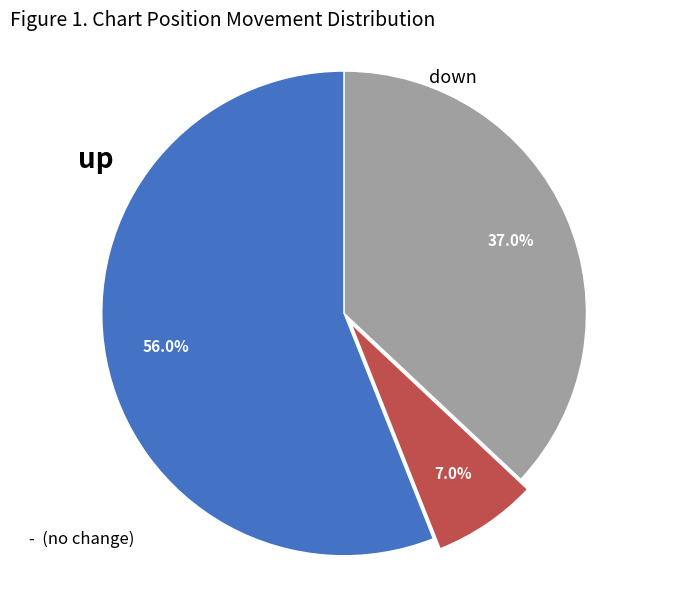

Does any single category account for the majority?

Yes